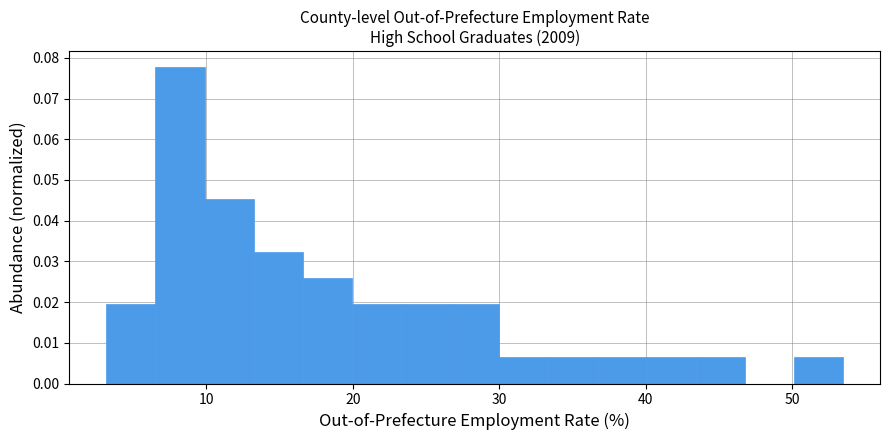

Read against the x-axis, roughly where is the centre of the tallest bar?

8